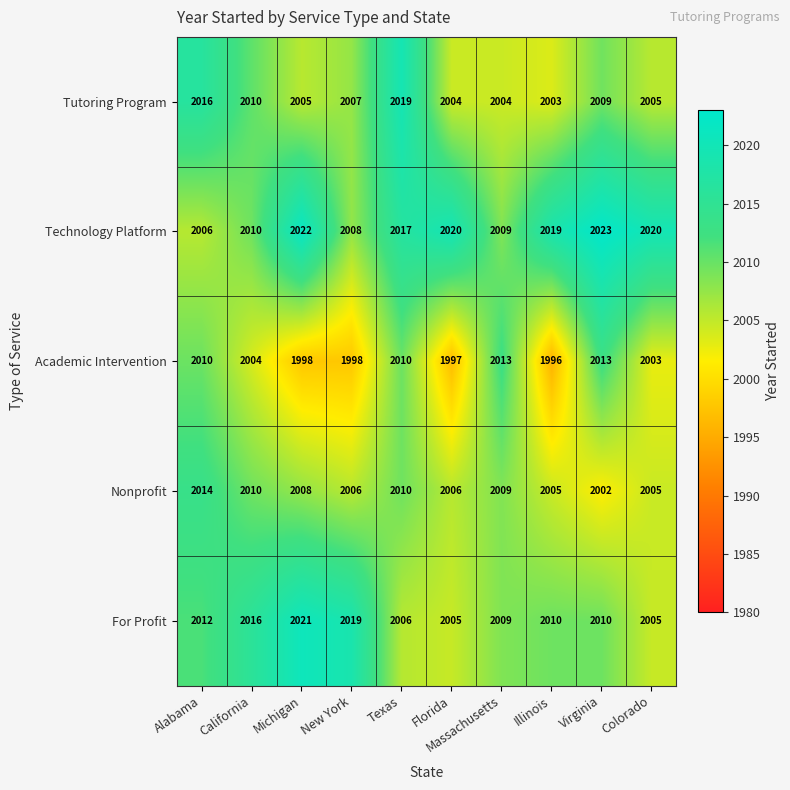

What is the spread (max minus min) of values at Alabama?

20